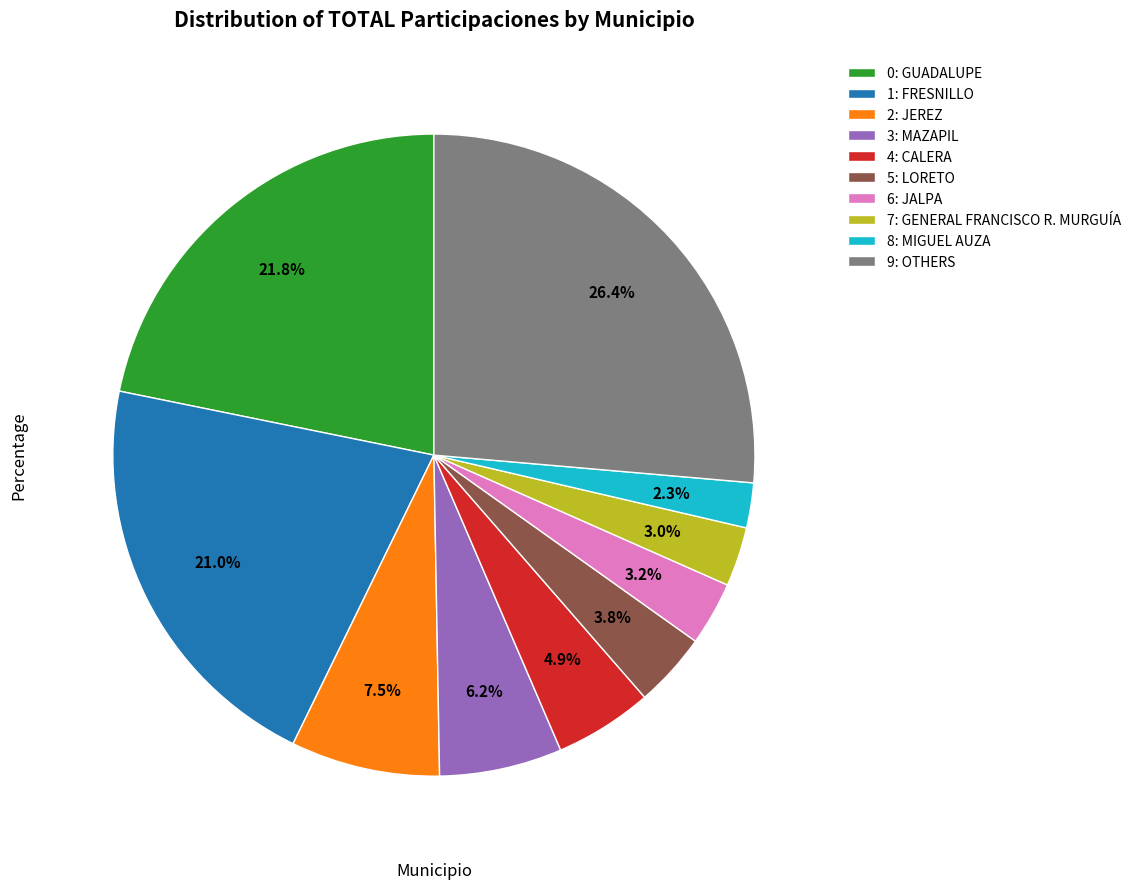

Between 9: OTHERS and 6: JALPA, which is larger?

9: OTHERS